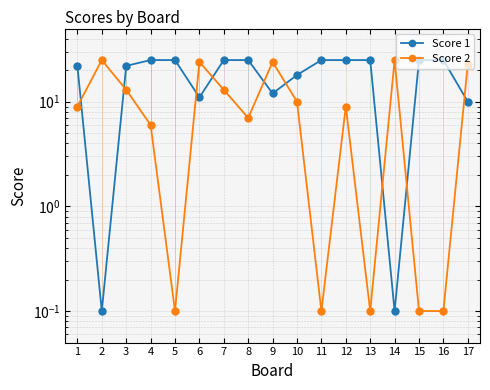

Between 8 and 10, which series saw the biggest shift?

Score 1